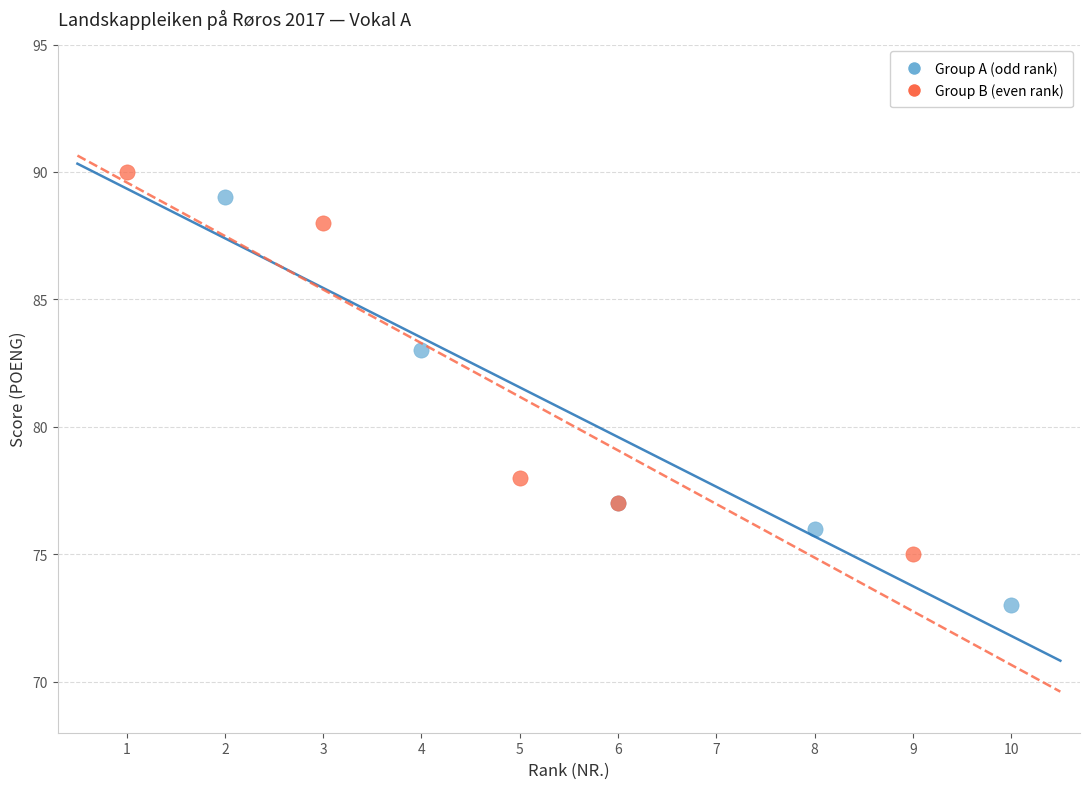

Which series reaches the minimum Y coordinate?

Group A (odd rank)